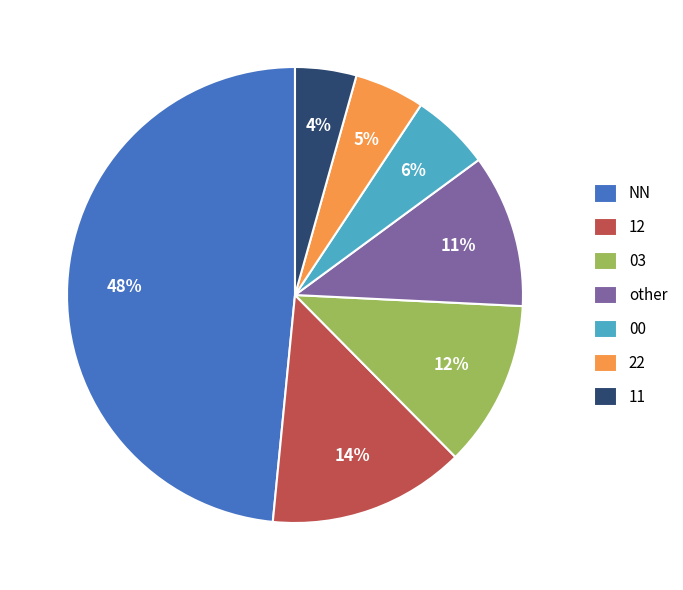

True or false: NN accounts for 40% of the total.

False